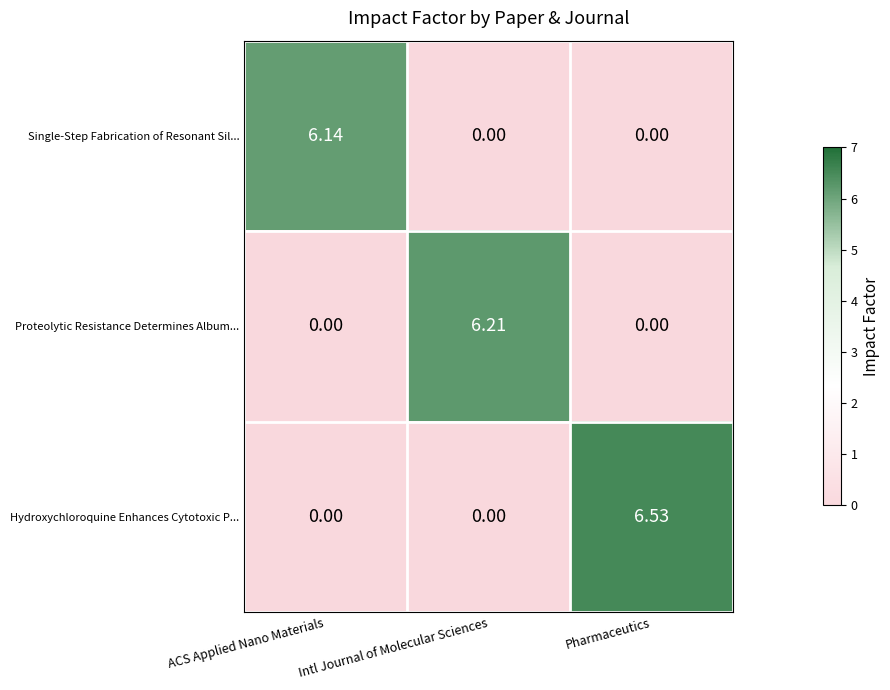

At which category is the sum across all series the highest?

Pharmaceutics